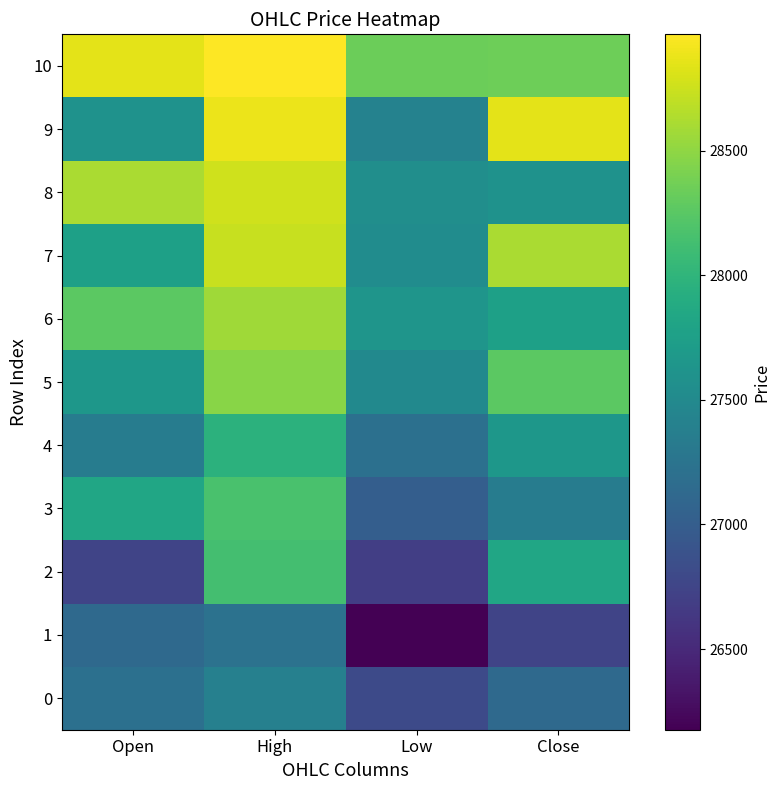

What is the total value across all series at Close?

306151.1